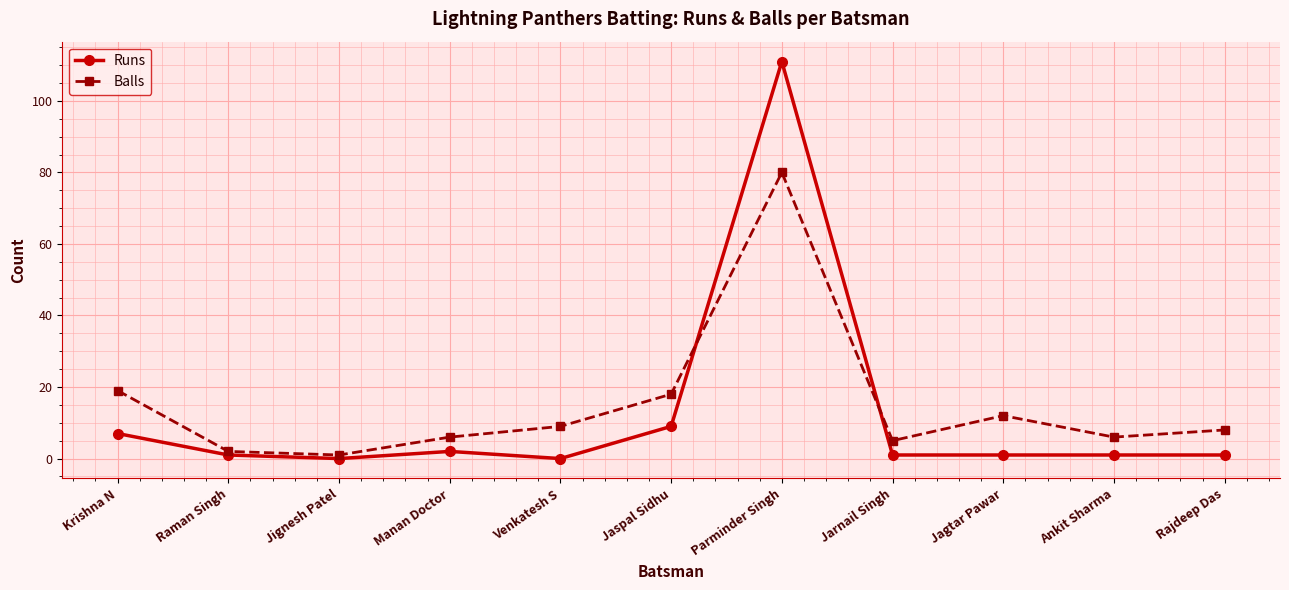

Which series has the widest spread of values?

Runs